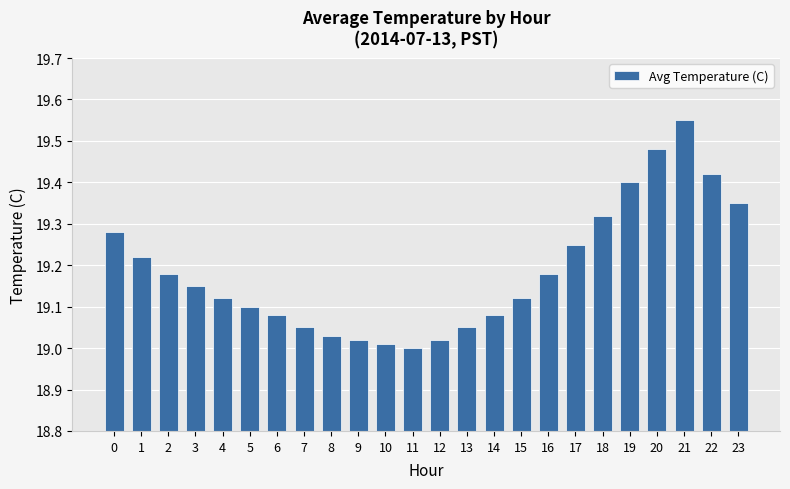

What is the sum of all values?

460.5